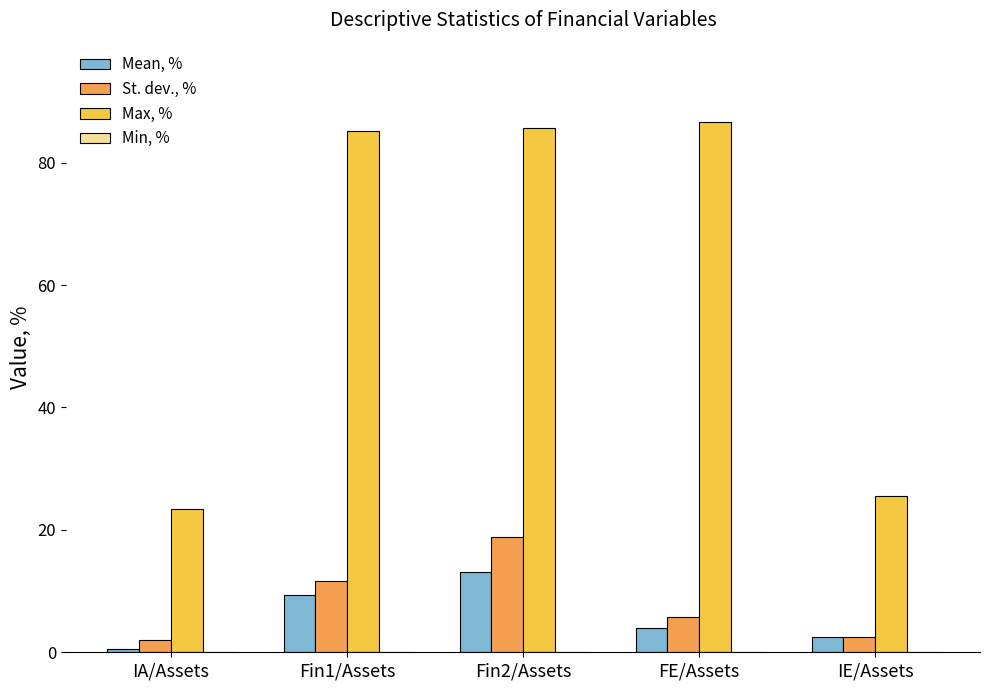

True or false: Max, % has a value of 86.6 at FE/Assets.

True